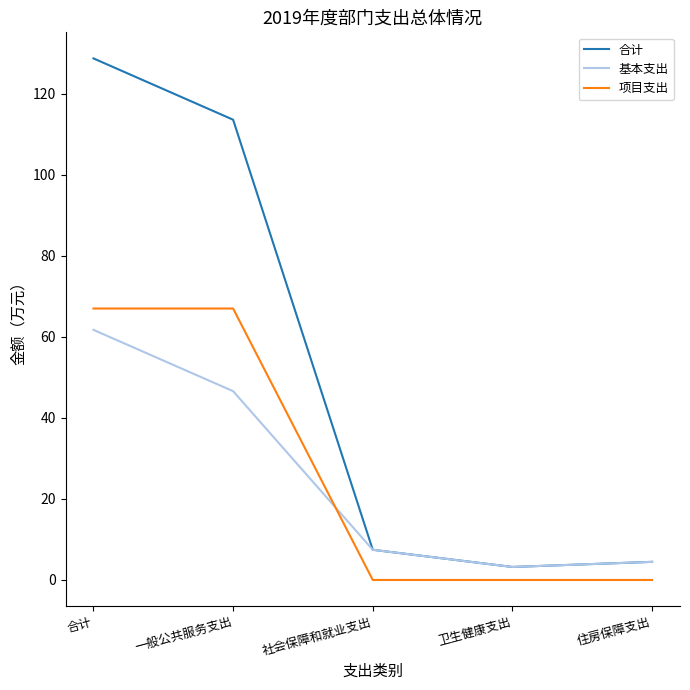

At which category is the sum across all series the highest?

合计